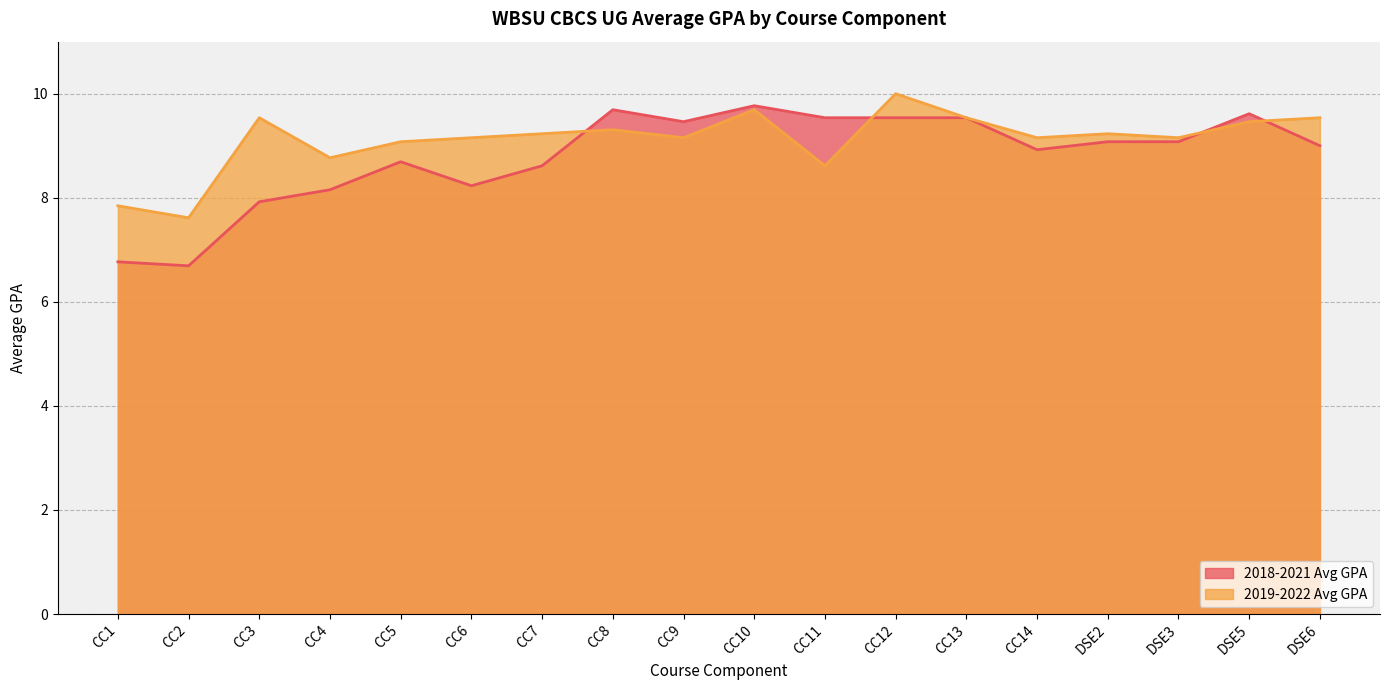

What position from the right is CC12?

7